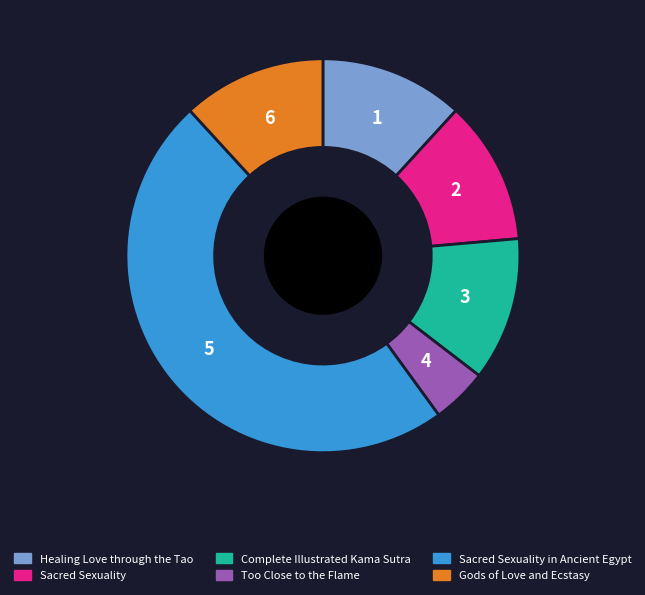

Is there a majority slice in this chart?

No